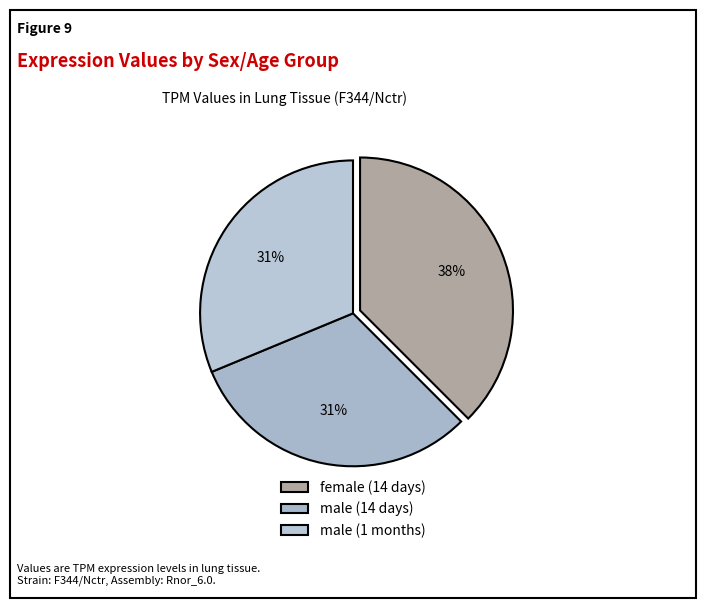

Which category has the biggest portion of the pie?

female (14 days)